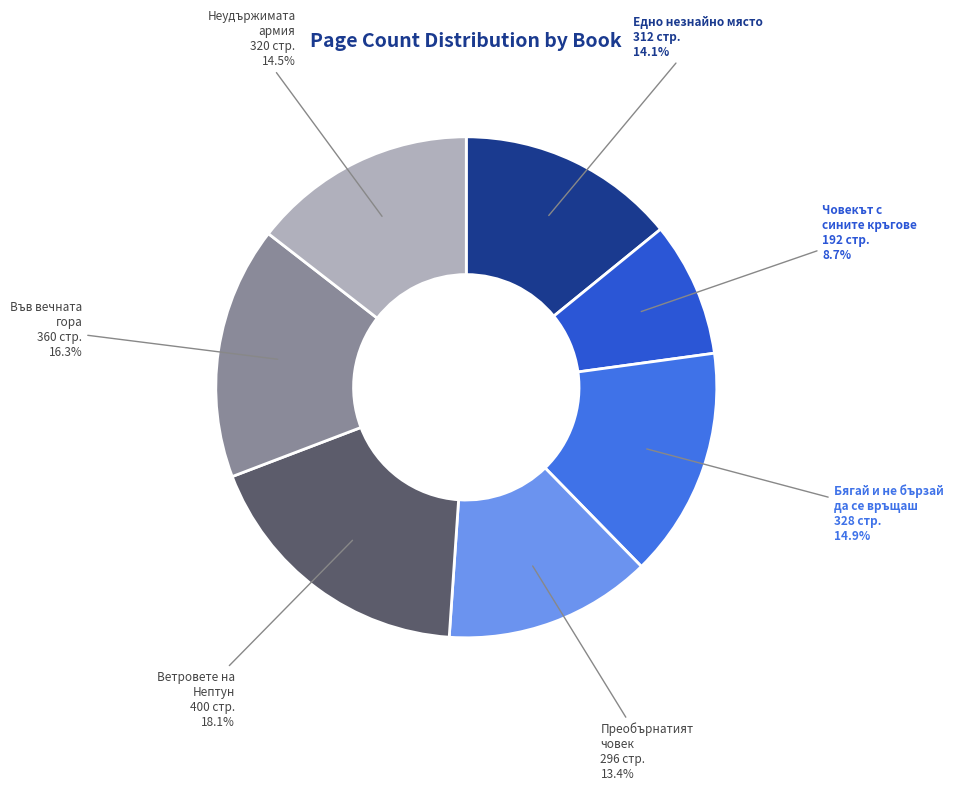

How many segments does this pie chart have?

7